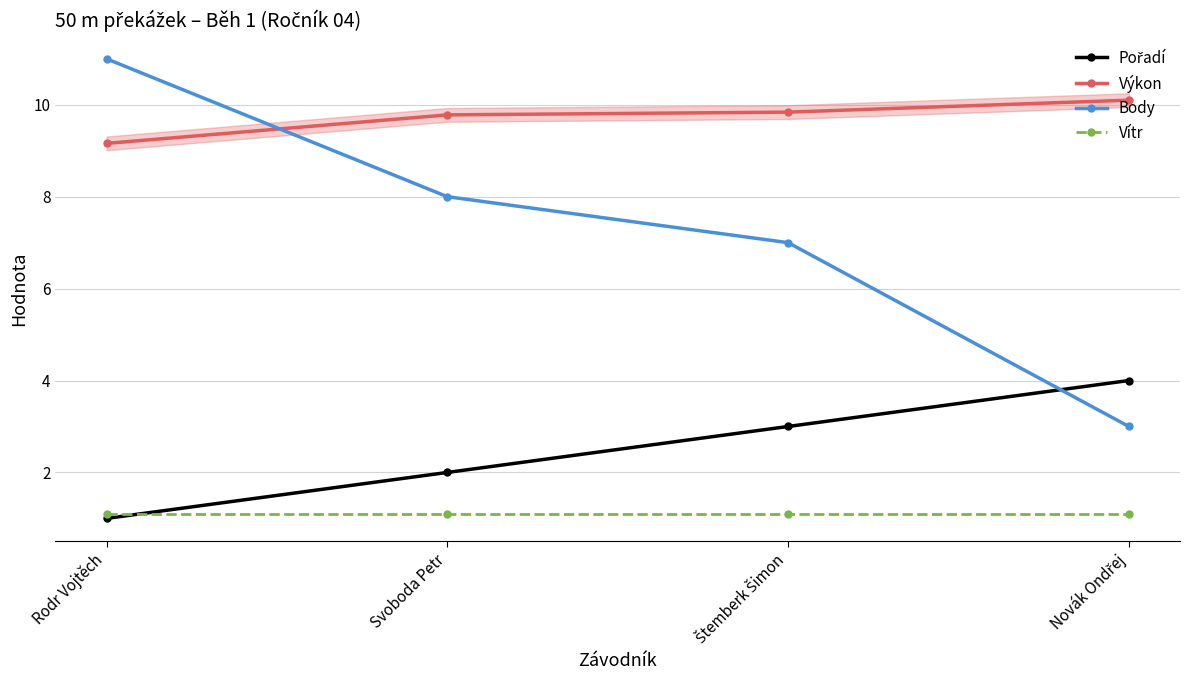

True or false: Výkon and Vítr cross at least once.

False